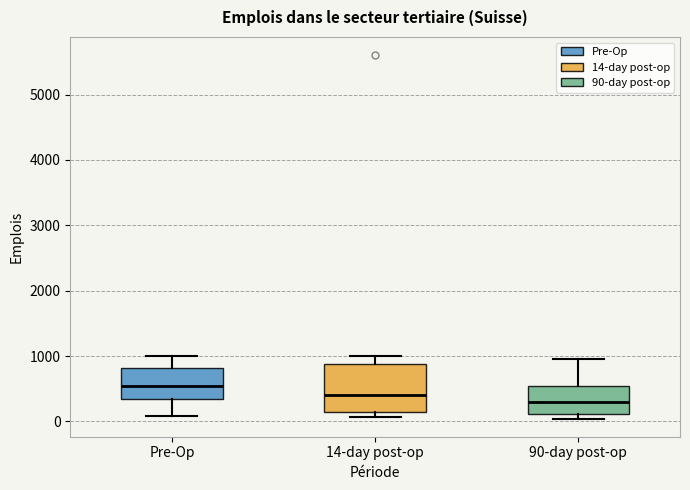

Comparing the boxes themselves (not the whiskers), which one is the tallest?

14-day post-op